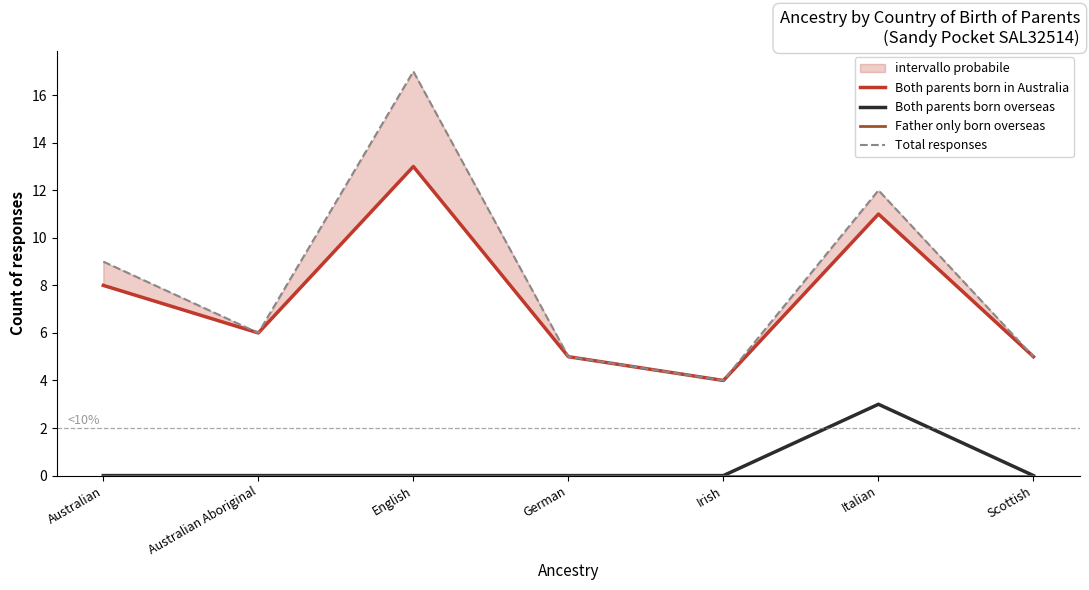

In Both parents born in Australia, how many points are lower than both neighbors (excluding endpoints)?

2